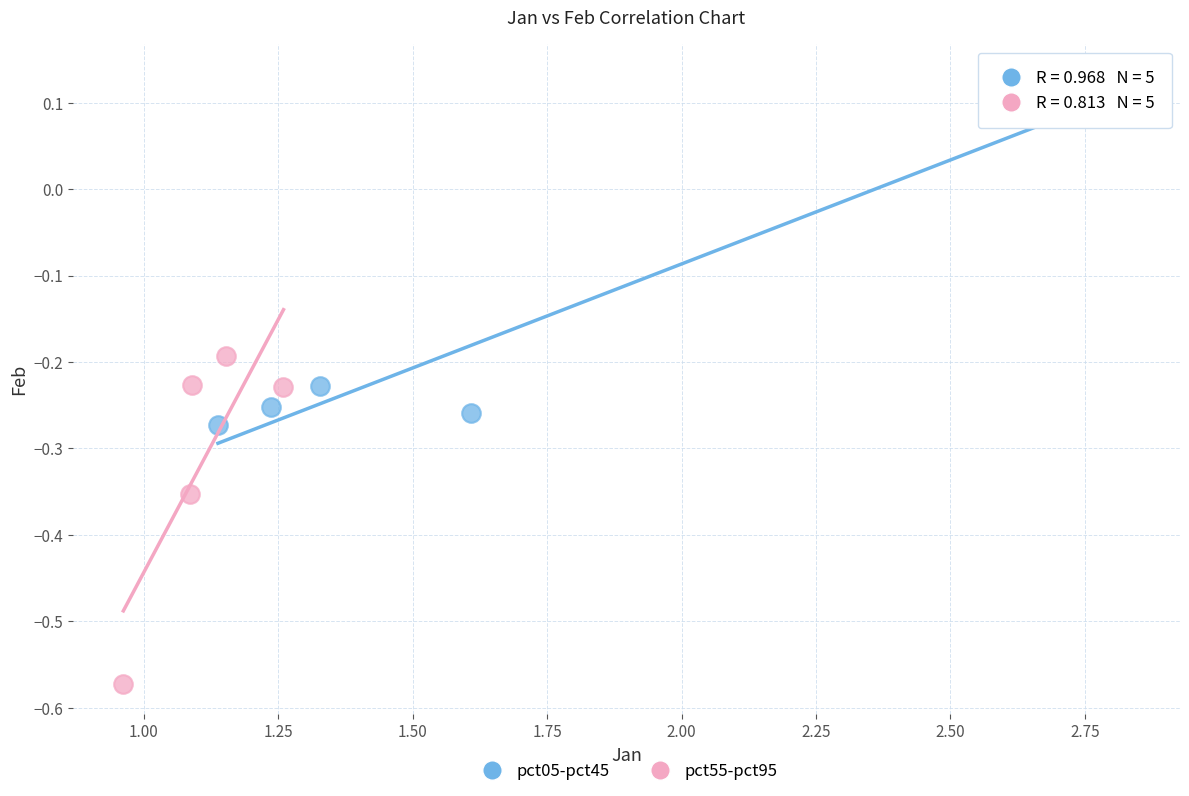

Which series contains the lowest Y value?

pct55-pct95